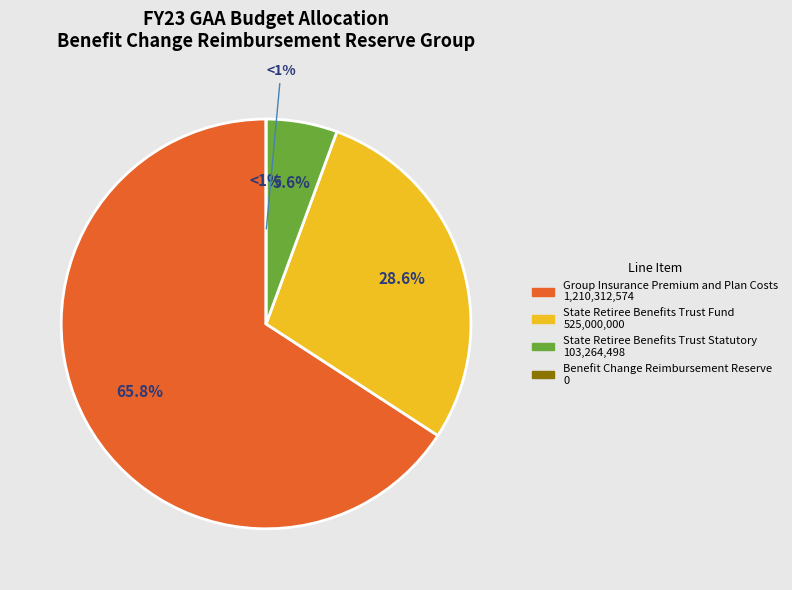

Which slice is the largest?

Group Insurance Premium and Plan Costs